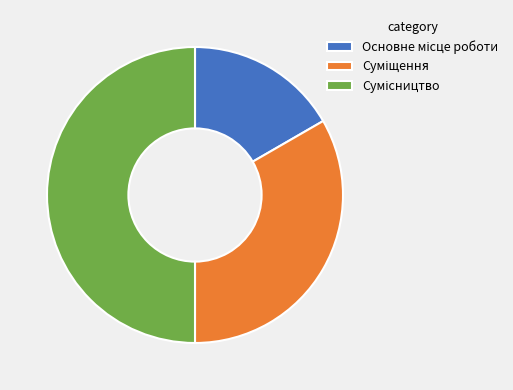

To the nearest percent, what is the difference between the largest and smallest slice percentages?

33%